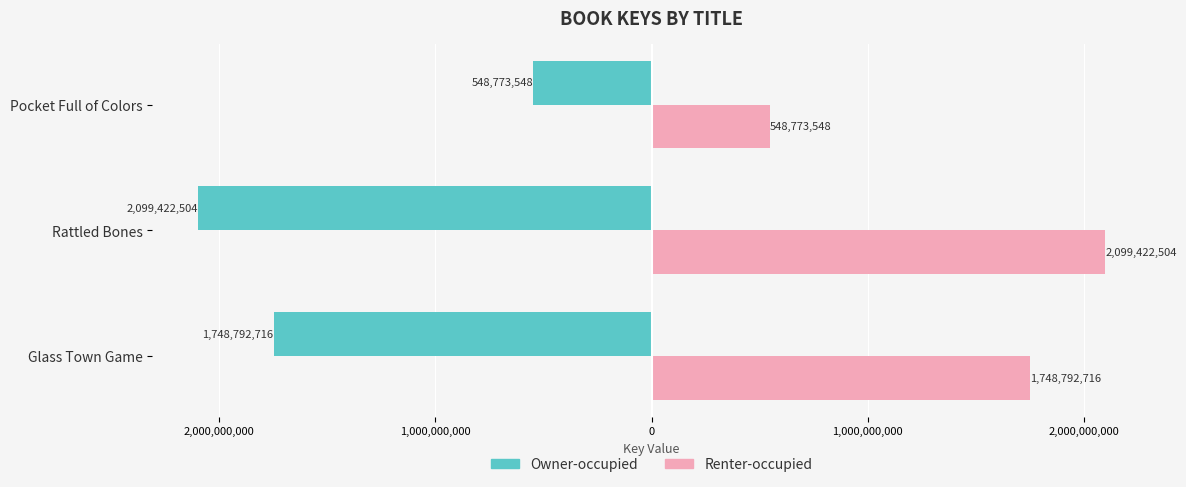

Count the Renter-occupied values in the range 548773548 to 2099422504.

3